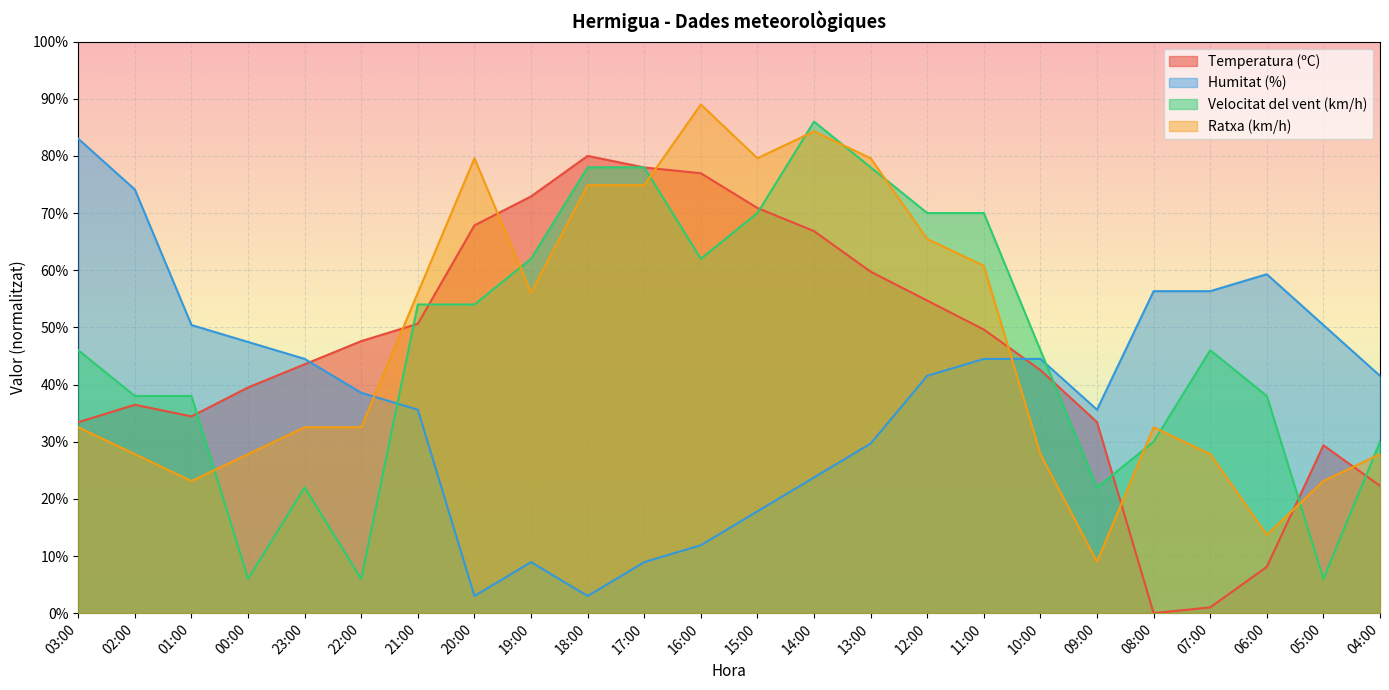

Is it true that Ratxa (km/h) equals 35.7 at 21:00?

False